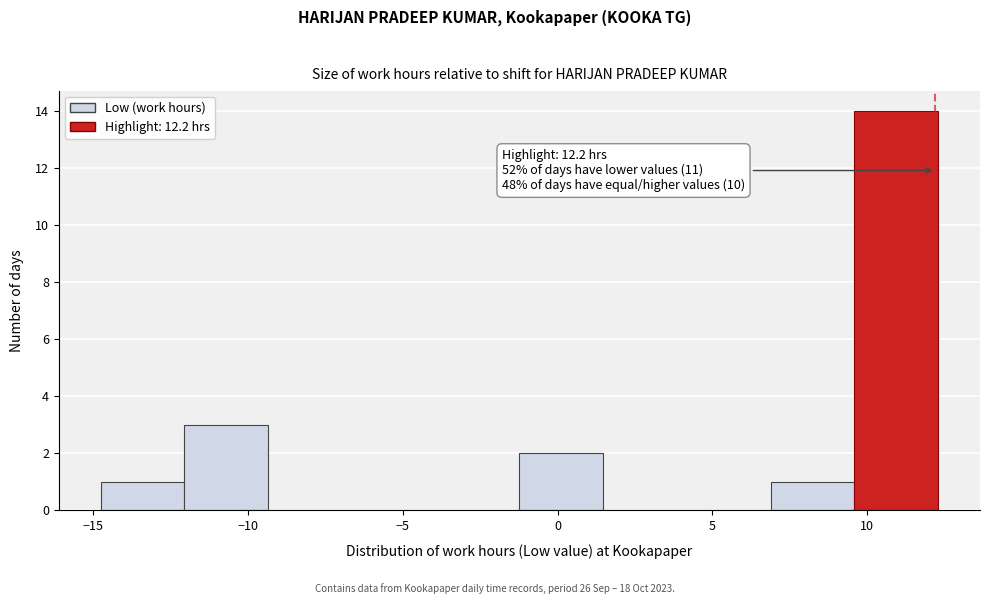

Over which range of the x-axis is the bar tallest?

9.5 to 12.5